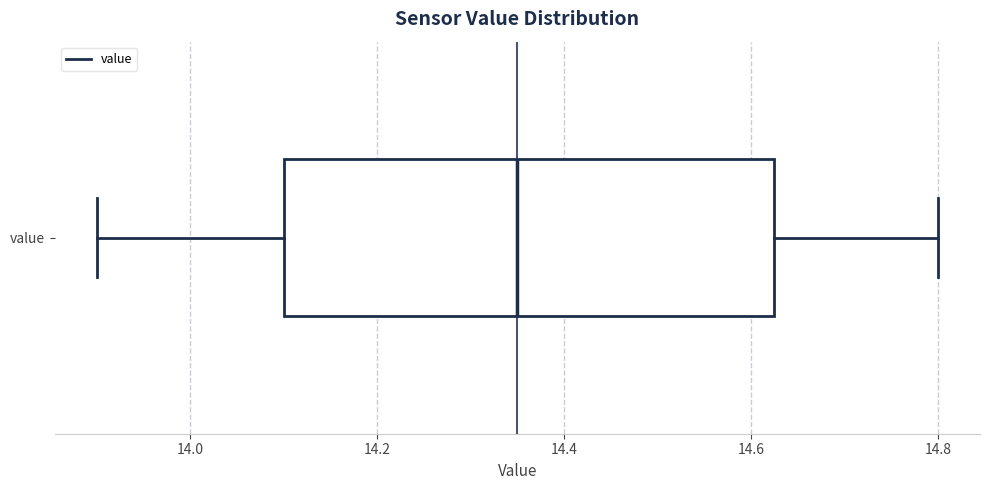

Transcribe this box plot: give where the median line is, the range the box spans, and where the two whiskers end, as read against the x-axis. The values are not printed on the chart, so give them approximately, as read against the axis.

median 14.36, box 14.10 to 14.62, whiskers 13.90 to 14.80